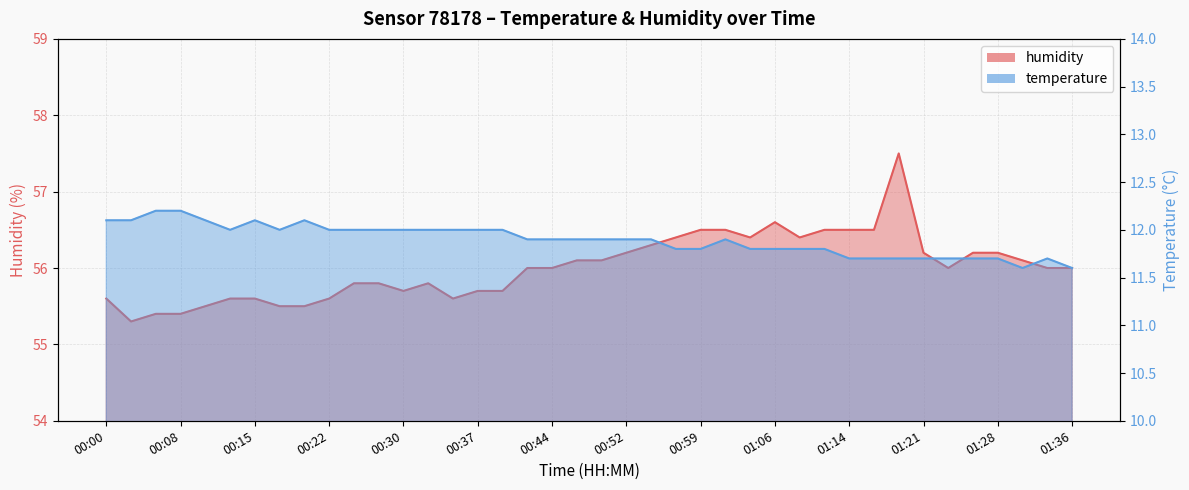

Rank the series by their average value, from lowest to highest.

temperature, humidity